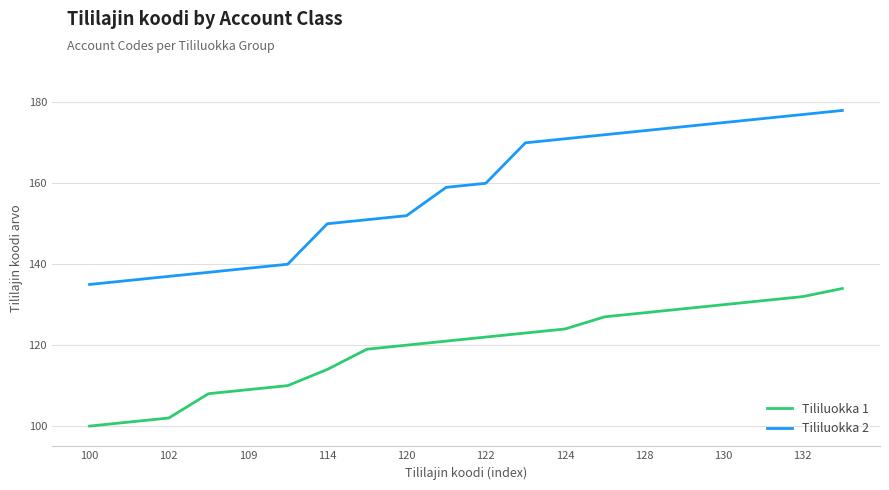

Reading left to right, what are all the values shown in this chart?

Tililuokka 1: 100	101	102	108	109	110	114	119	120	121	122	123	124	127	128	129	130	131	132	134
Tililuokka 2: 135	136	137	138	139	140	150	151	152	159	160	170	171	172	173	174	175	176	177	178